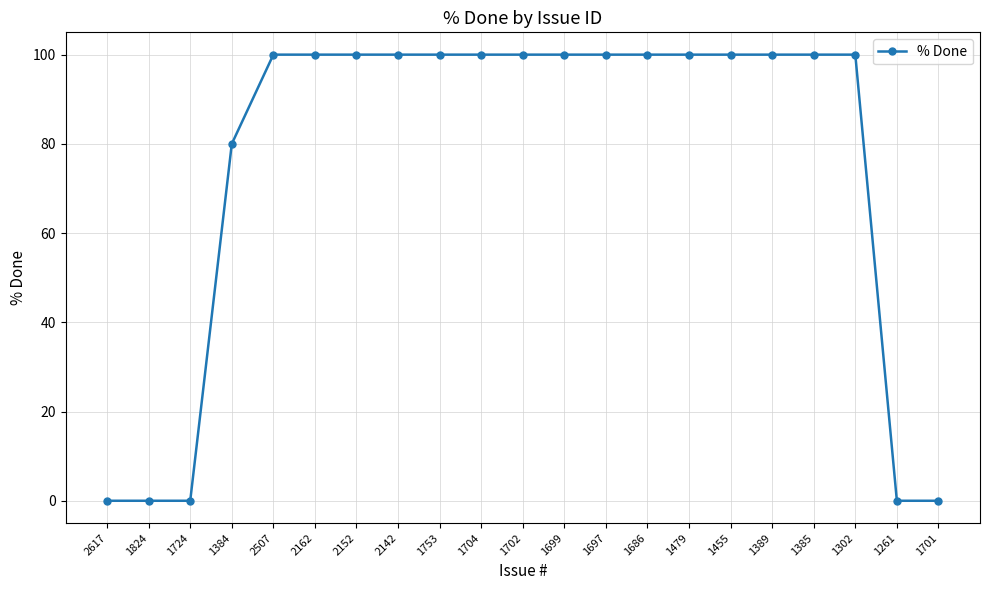

What is the maximum value shown in the chart?

100